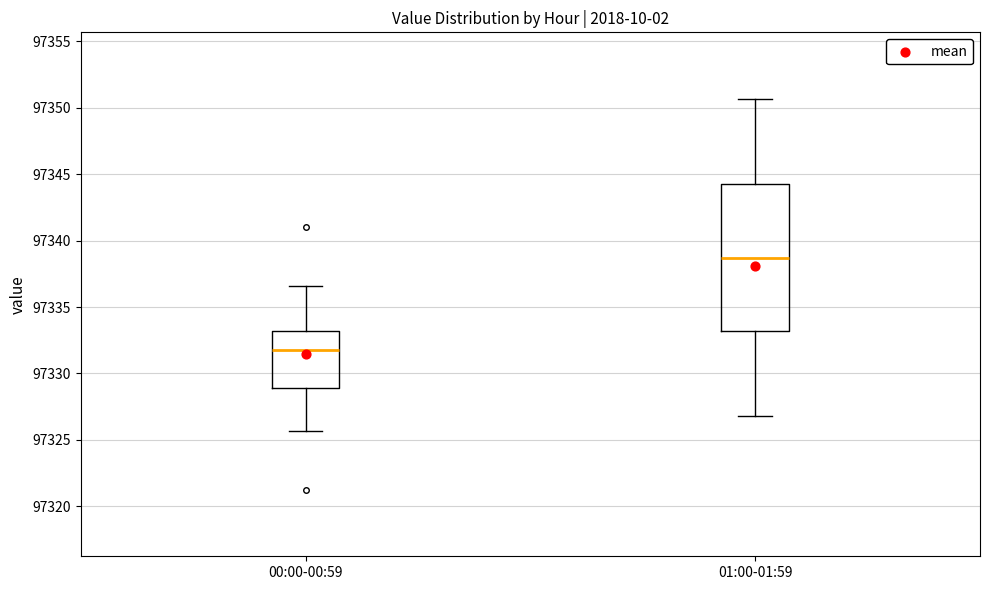

Which box's median line is the highest?

01:00-01:59